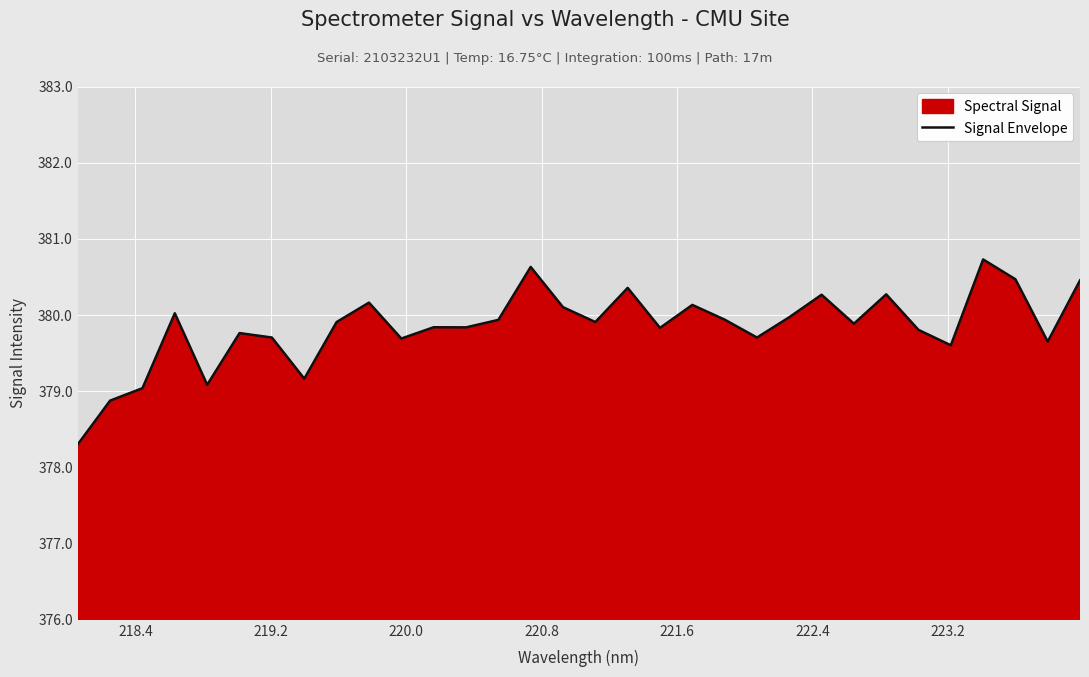

What is the greatest value displayed?

380.7